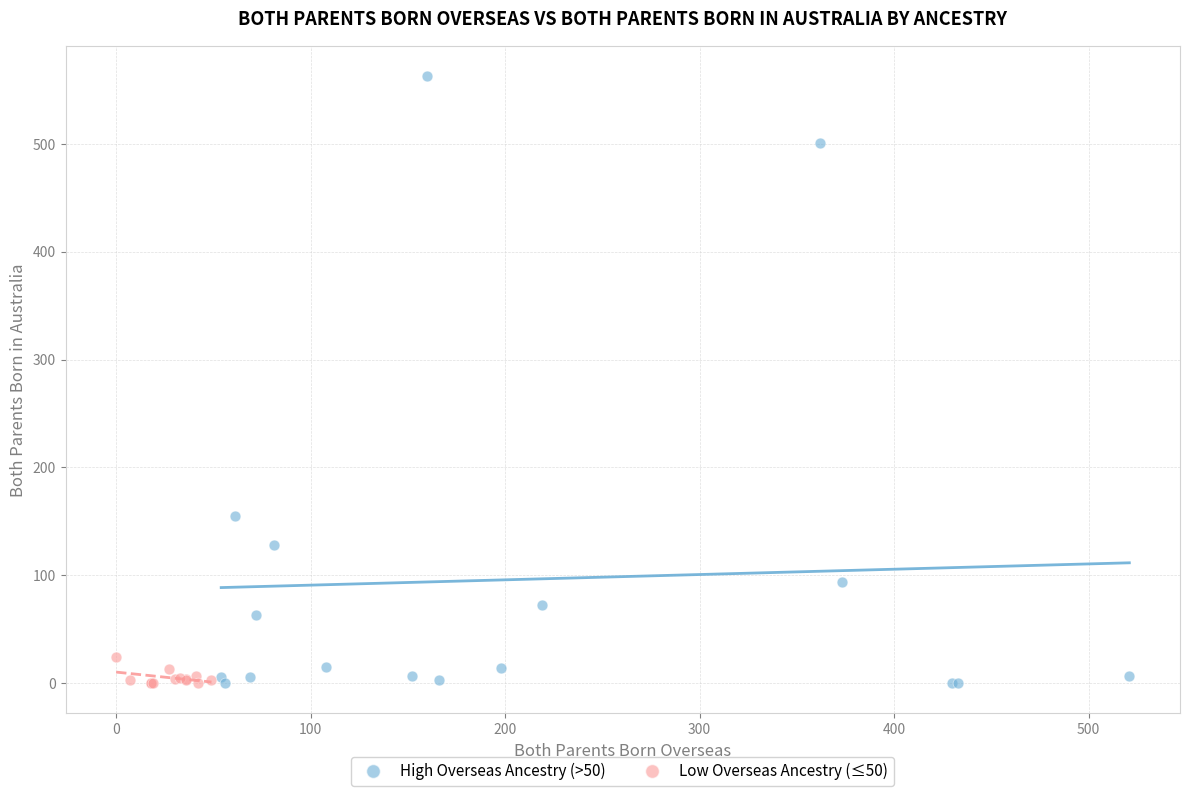

Which series reaches the maximum Y coordinate?

High Overseas Ancestry (>50)